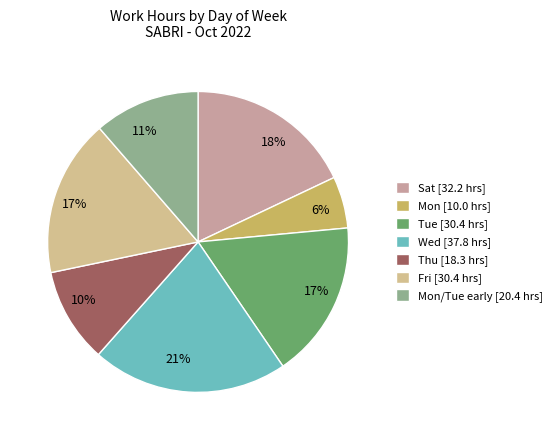

Does any single category account for the majority?

No